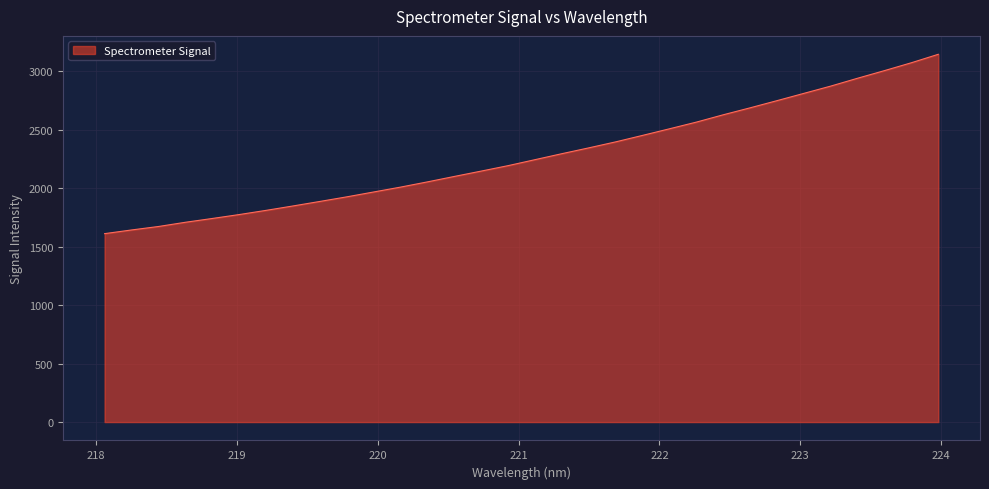

What is the greatest value displayed?

3146.6